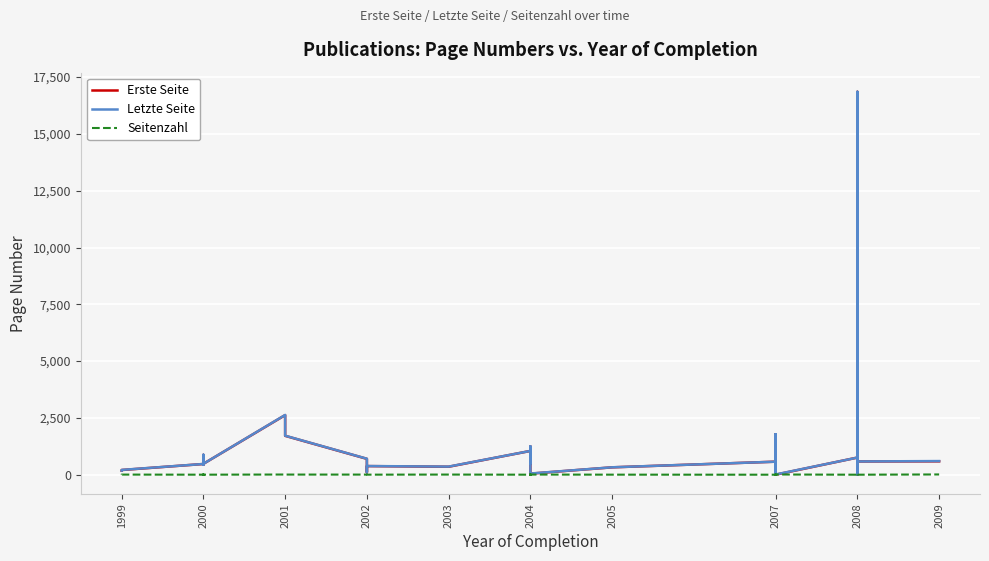

How many data points in Seitenzahl are above 3?

17